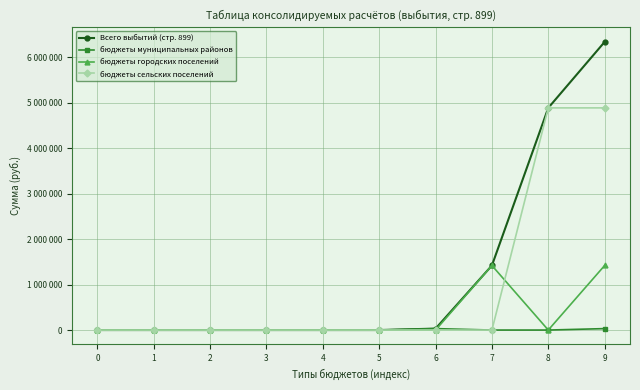

What are all the series names shown in the legend?

Всего выбытий (стр. 899), бюджеты муниципальных районов, бюджеты городских поселений, бюджеты сельских поселений